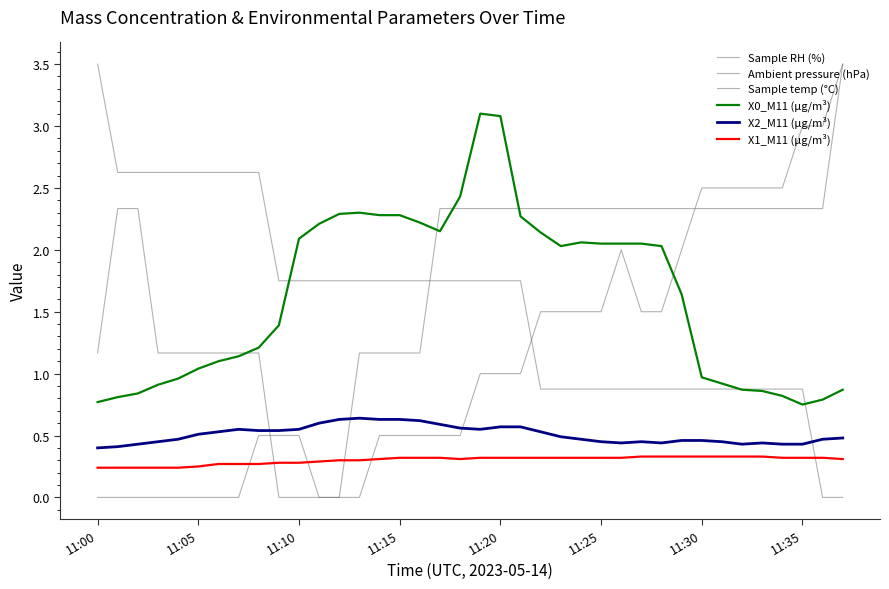

What is the sum of all Sample RH (%) values?

42.0